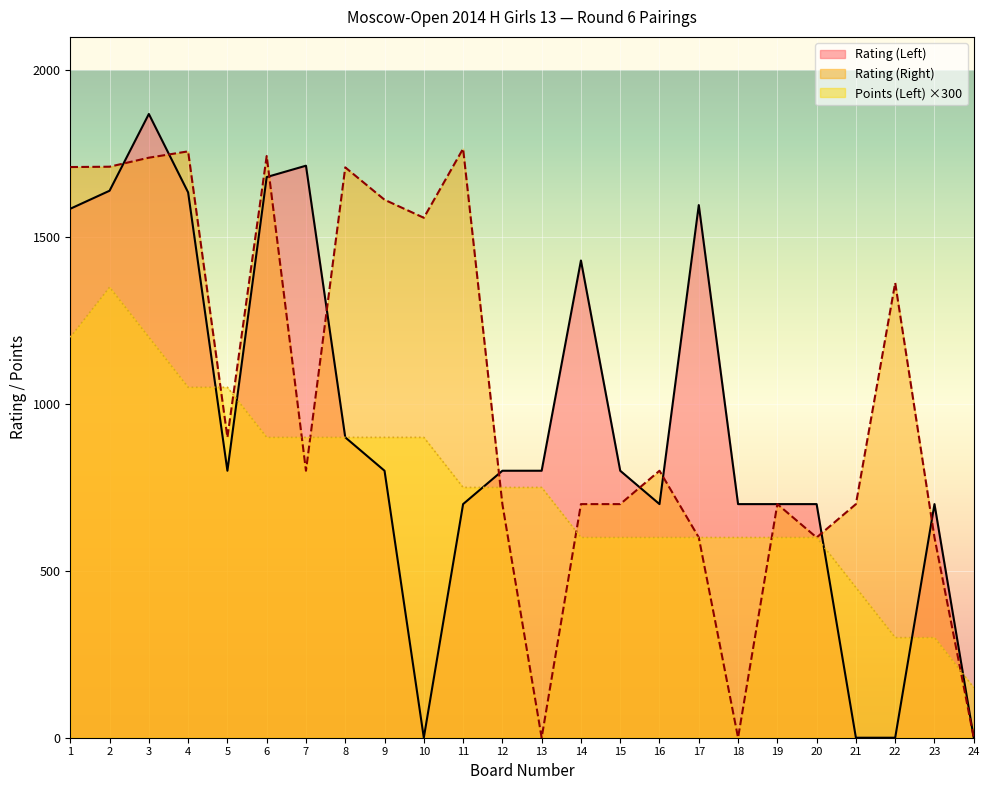

How many values in the Rating (Right) series are below 800?

11